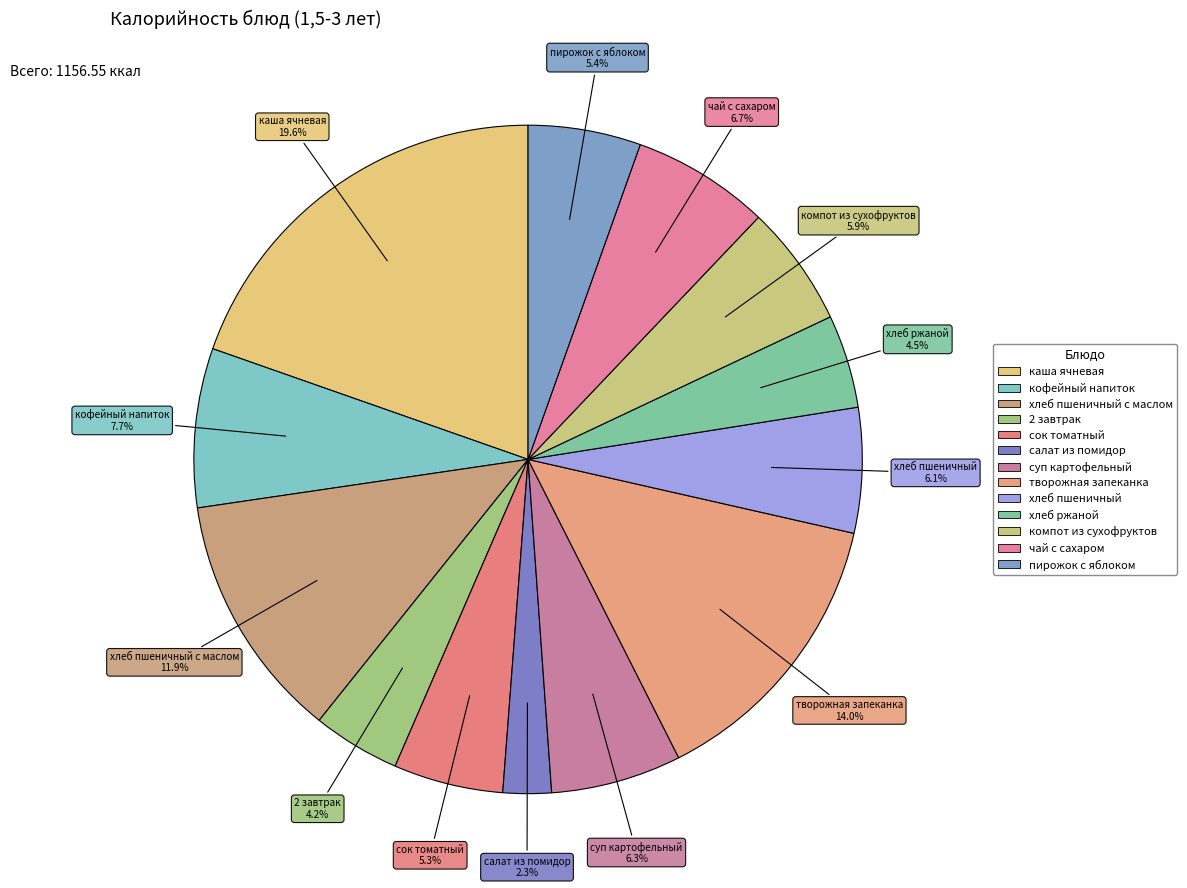

Which category has the smallest portion of the pie?

салат из помидор